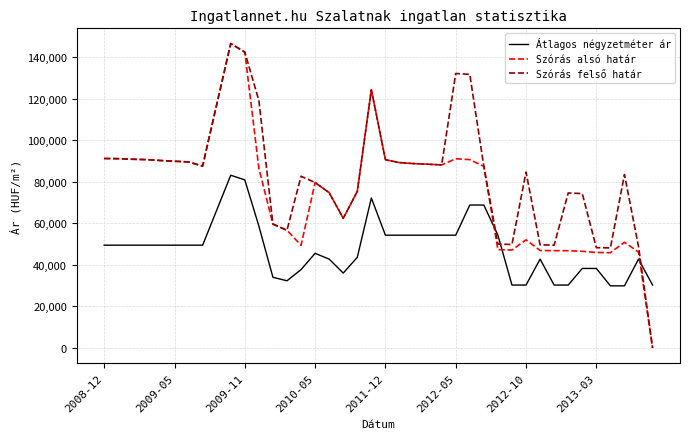

Which series has the largest total across all categories?

Szórás felső határ